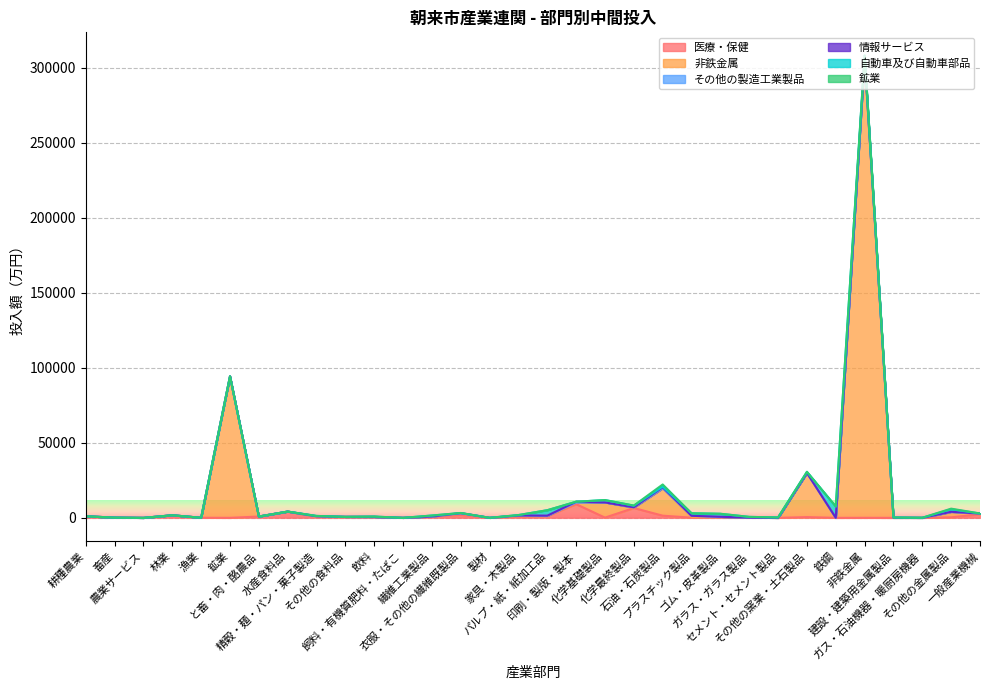

Between 印刷・製版・製本 and 耕種農業, which is larger?

印刷・製版・製本